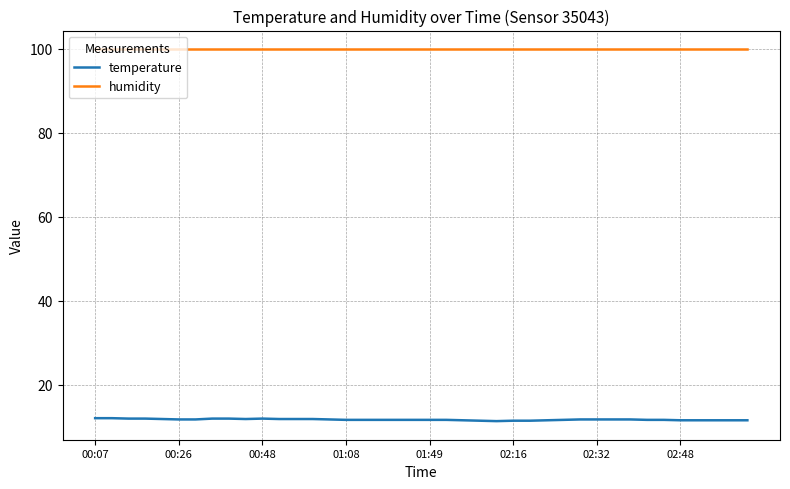

Which series has the largest total across all categories?

humidity